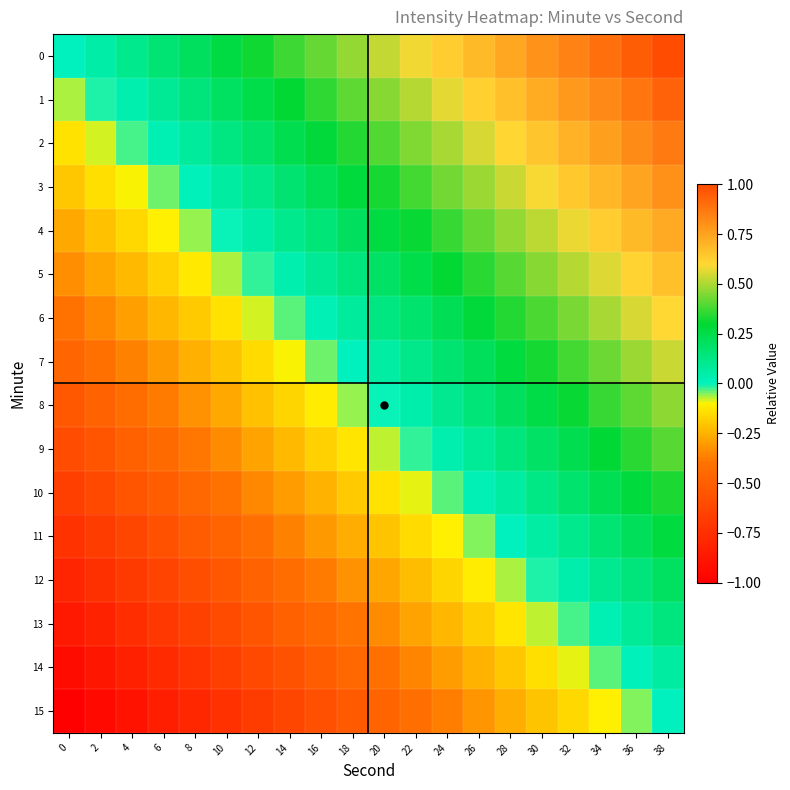

How many data points does each series have?

20